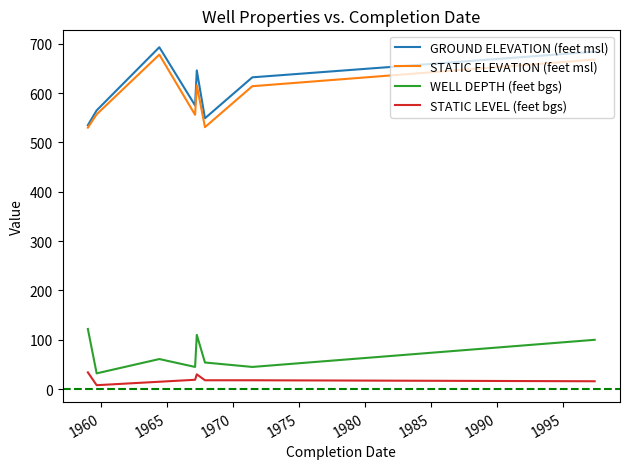

What is the greatest value displayed?

693